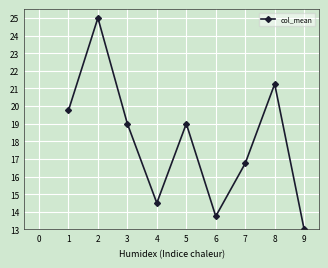

What is the average value?

18.0